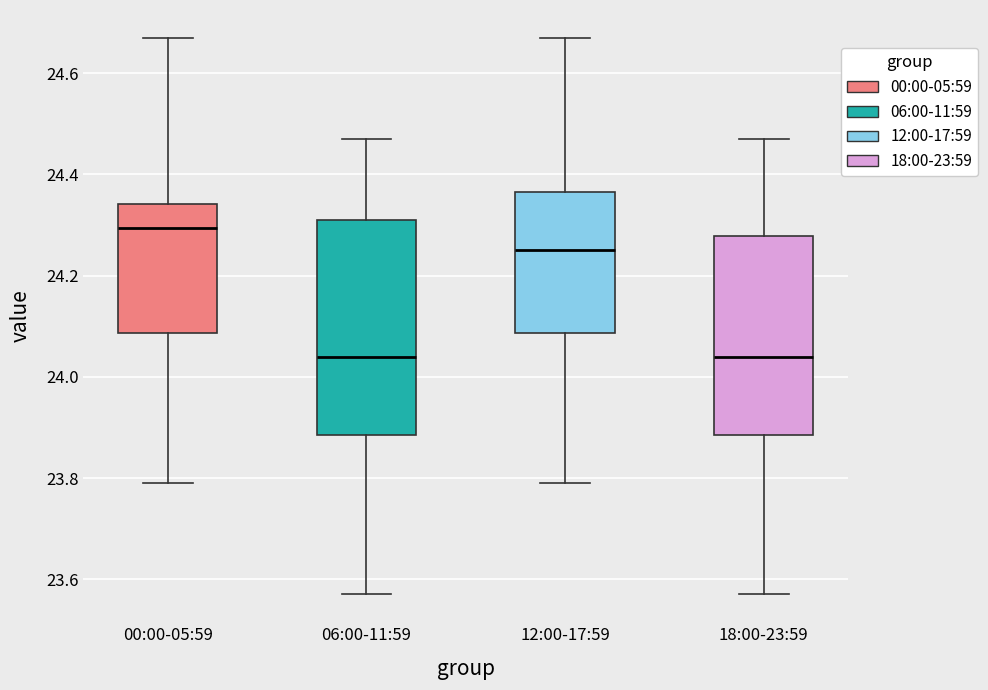

Comparing the boxes themselves (not the whiskers), which one is the tallest?

06:00-11:59